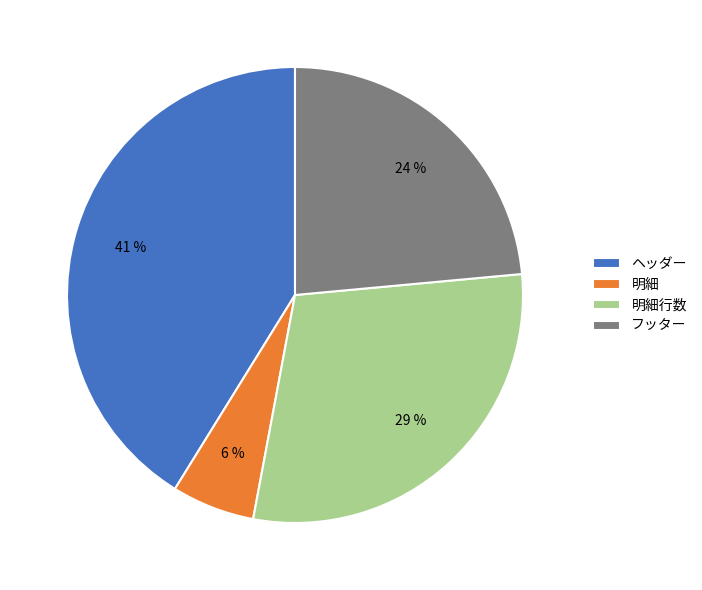

To the nearest percent, what is the combined percentage of ヘッダー and 明細?

47%